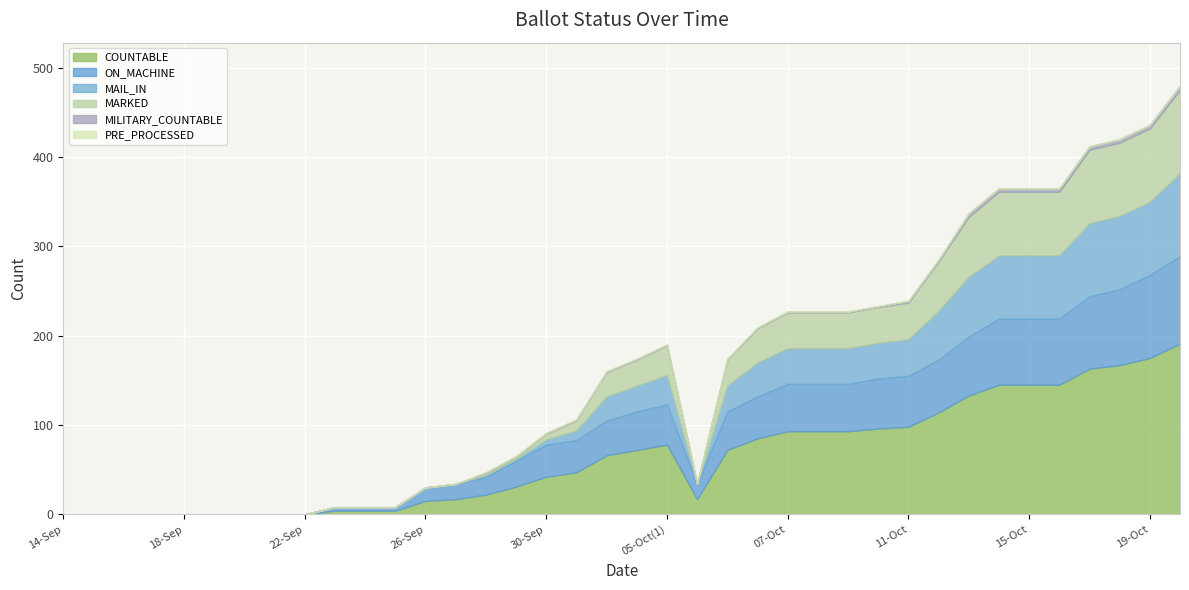

What is the label of the 17th point from the left?

30-Sep